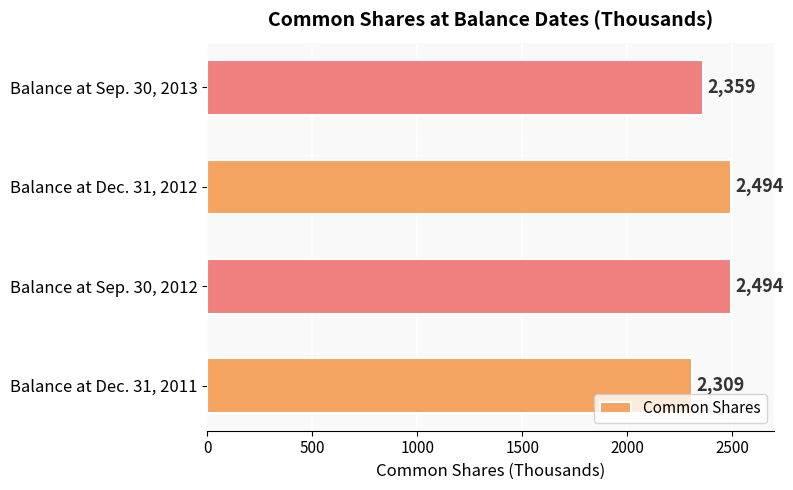

Does the chart contain stacked bars?

No